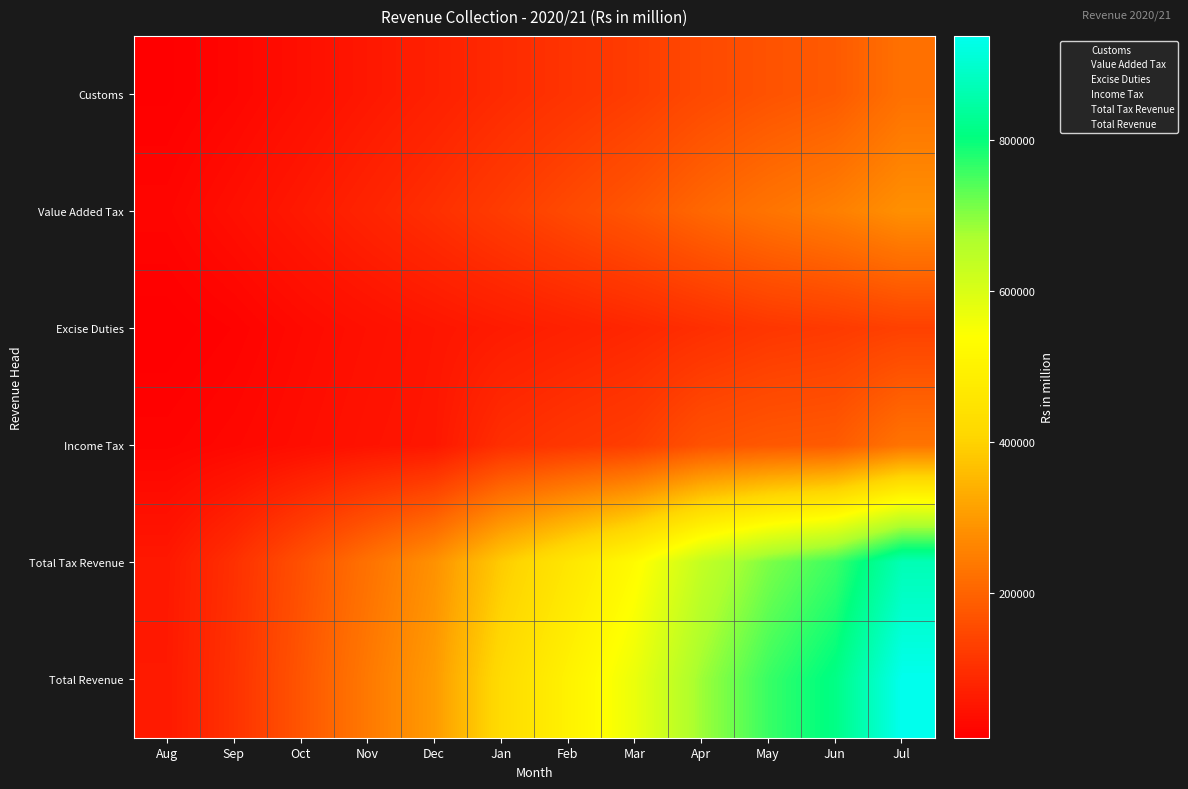

What is the total value across all series at May?

2161519.0